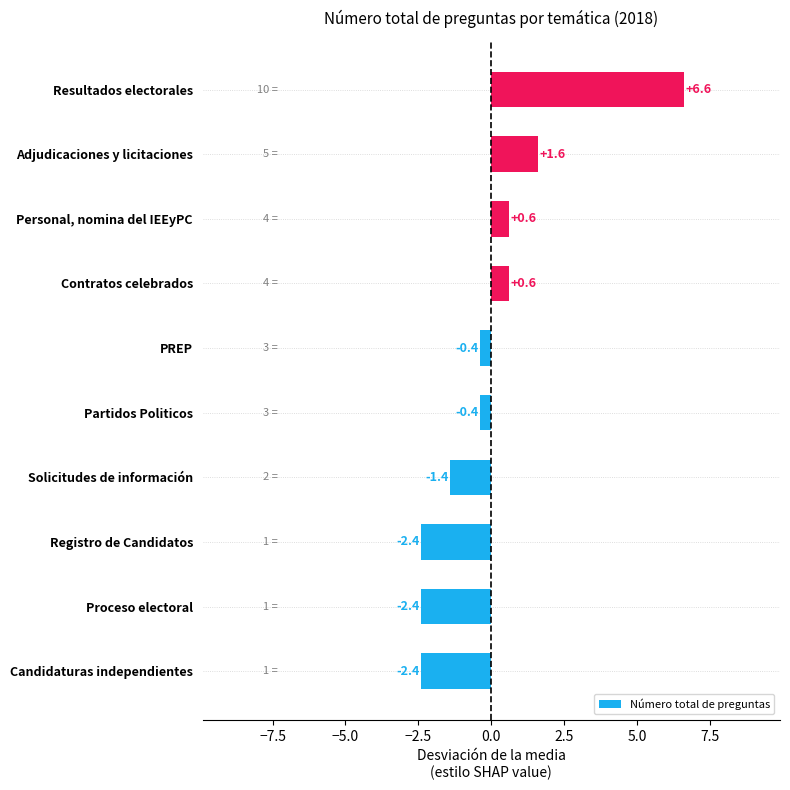

At which label is the value closest to 2?

Adjudicaciones y licitaciones